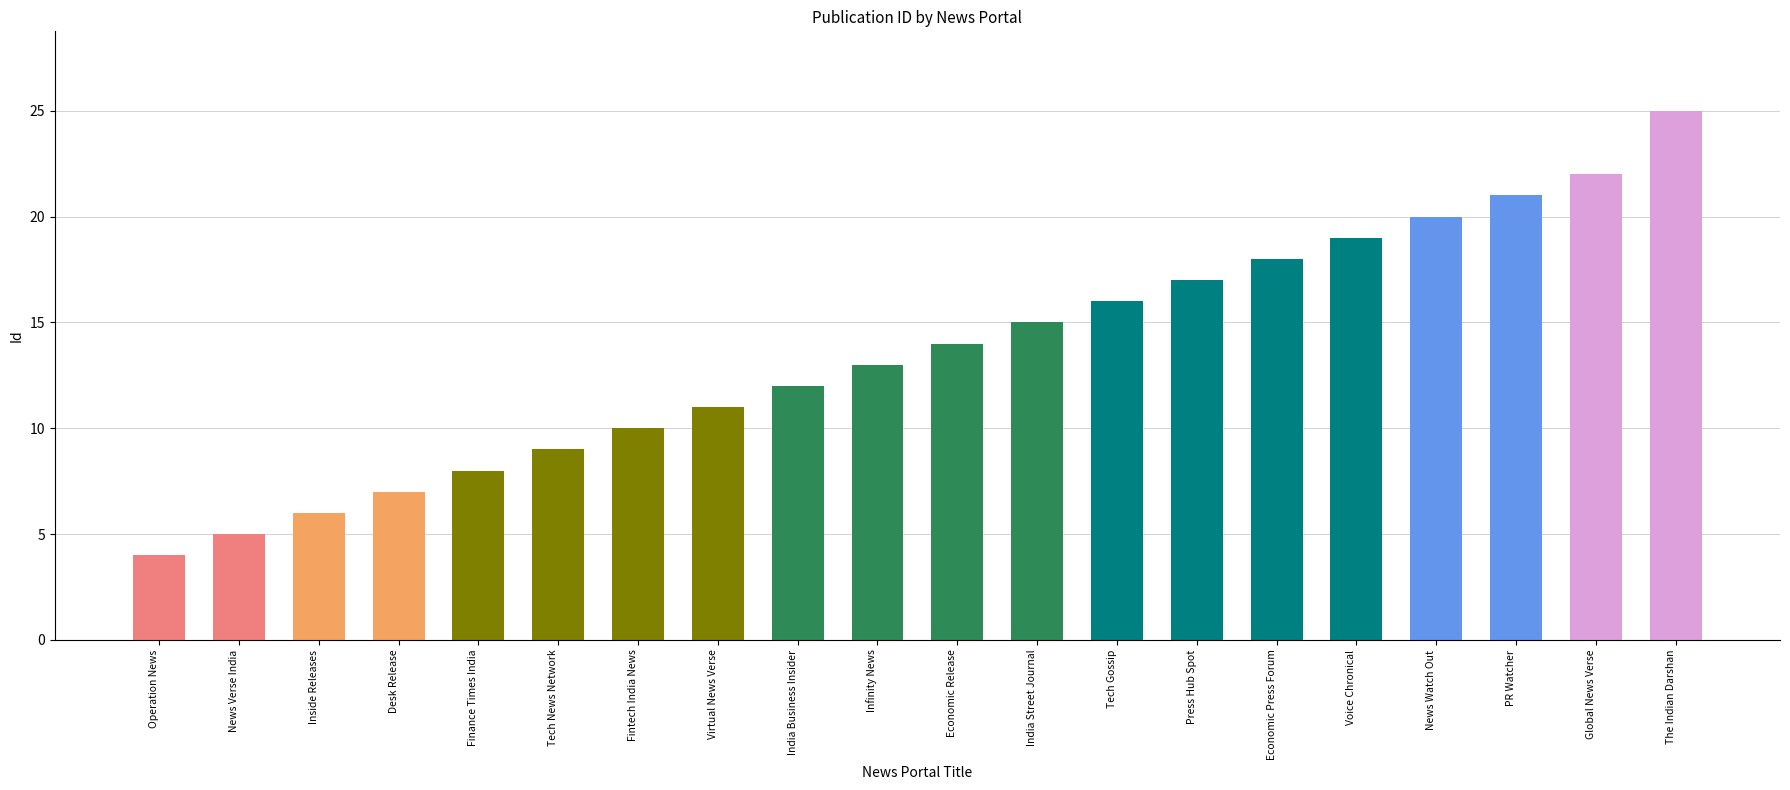

What is the greatest value displayed?

25